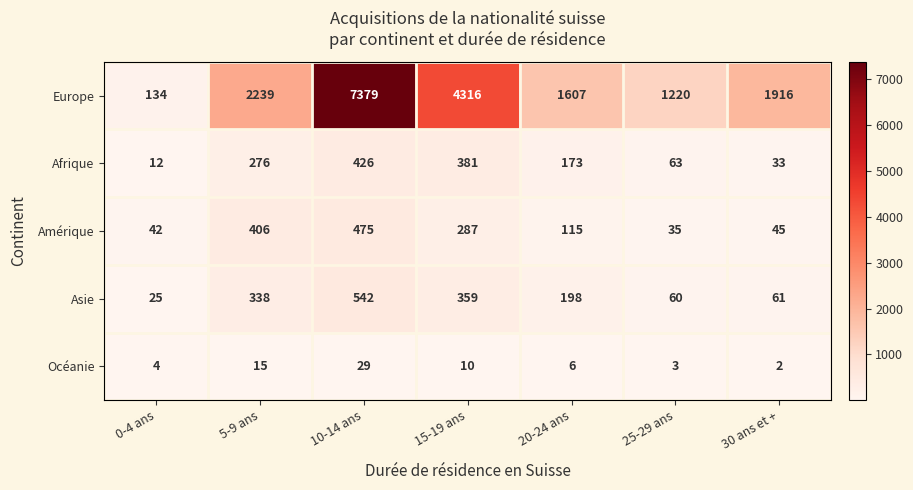

What is the difference between the second highest and second lowest values in the Océanie series?

12